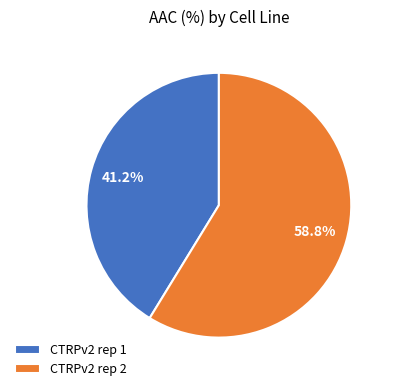

Which category accounts for the majority?

CTRPv2 rep 2